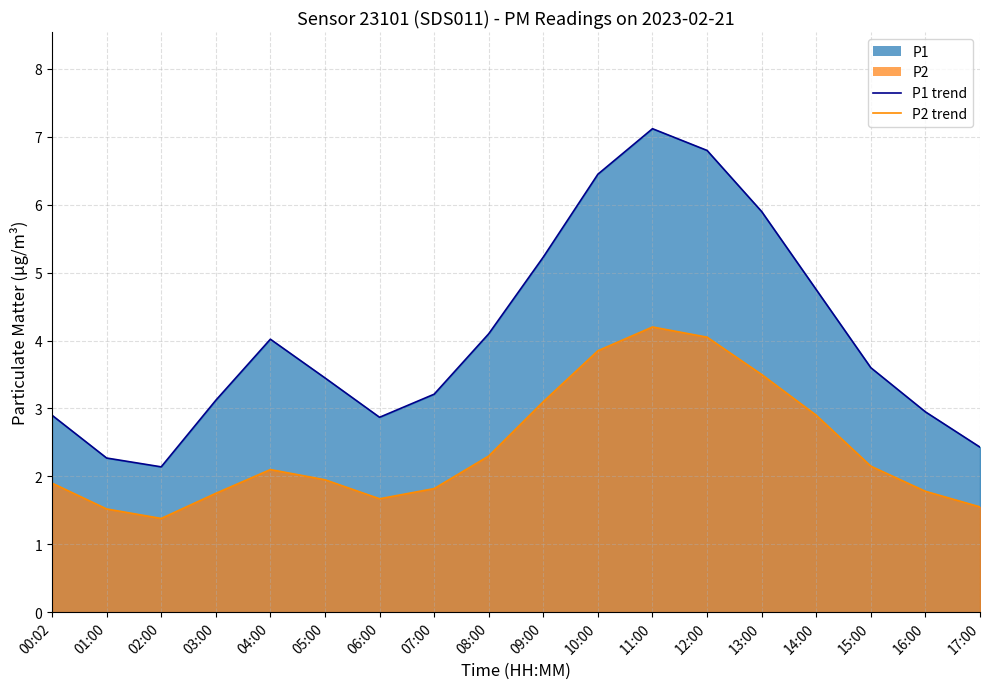

What is the average value of the P1_line series?

4.1